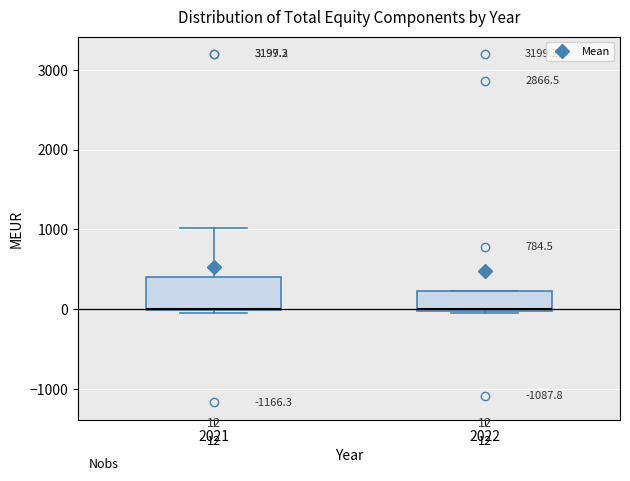

Which box is the tallest, from its lower edge to its upper edge?

2021